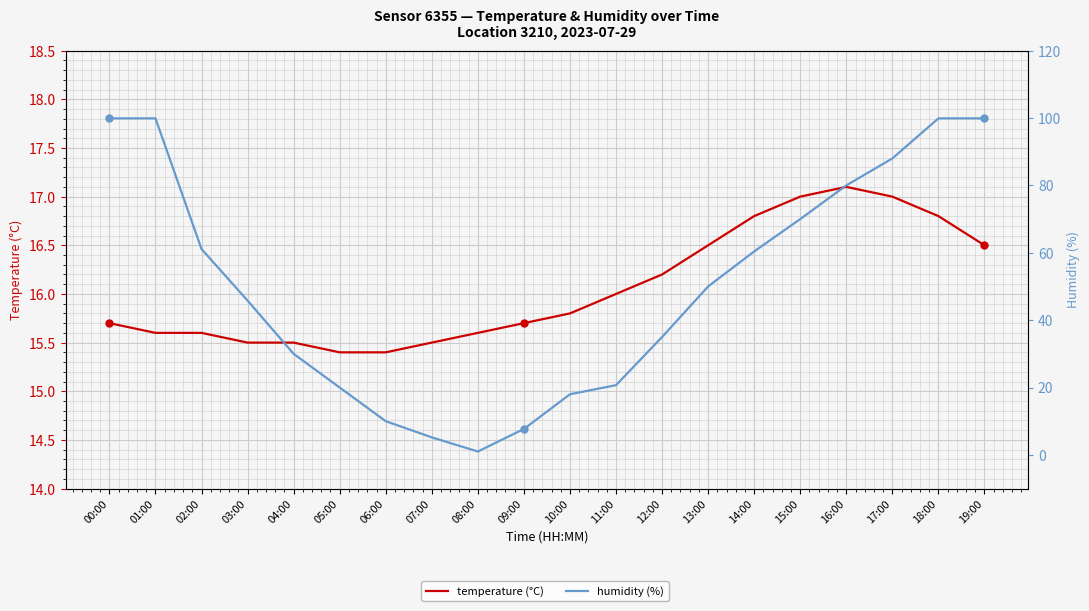

Reading left to right, what are all the values shown in this chart?

temperature (°C): 15.7	15.6	15.6	15.5	15.5	15.4	15.4	15.5	15.6	15.7	15.8	16.0	16.2	16.5	16.8	17.0	17.1	17.0	16.8	16.5
humidity (%): 99.9	99.9	61.1	45.8	30.0	20.0	10.0	5.2	1.0	7.7	18.0	20.7	35.0	50.0	60.4	70.0	80.0	88.0	99.9	99.9